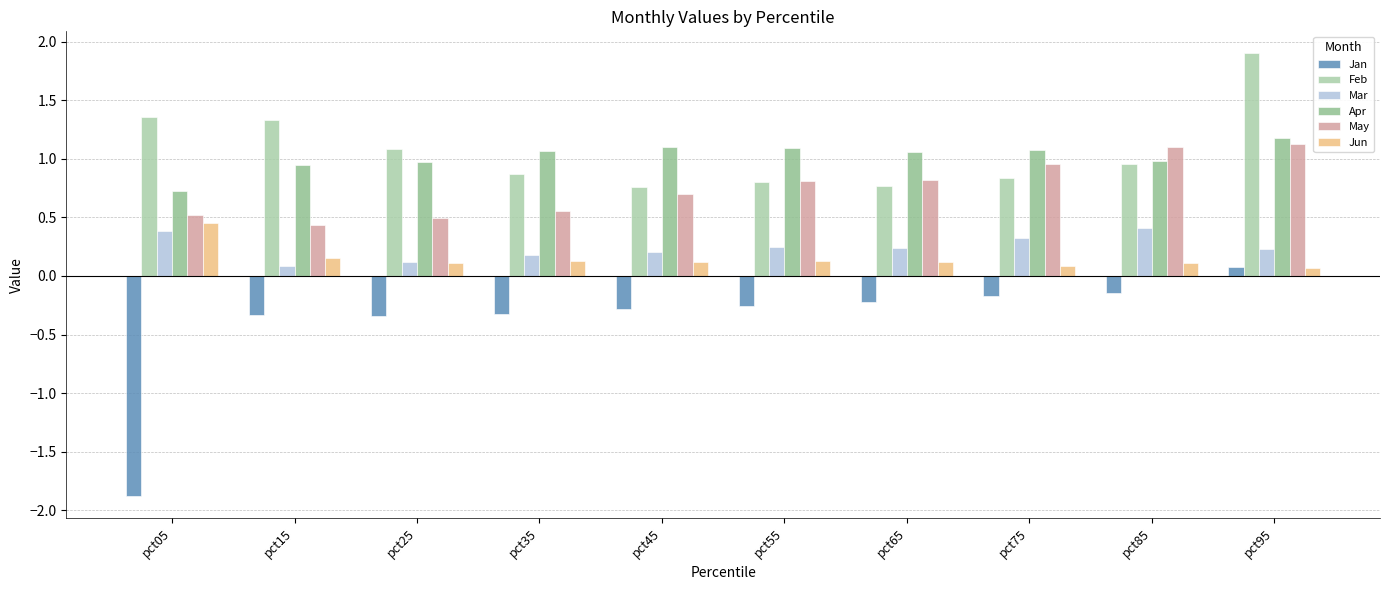

Reading right to left, extract all data points from this chart.

Jan: 0.1	-0.1	-0.2	-0.2	-0.3	-0.3	-0.3	-0.3	-0.3	-1.9
Feb: 1.9	1.0	0.8	0.8	0.8	0.8	0.9	1.1	1.3	1.4
Mar: 0.2	0.4	0.3	0.2	0.2	0.2	0.2	0.1	0.1	0.4
Apr: 1.2	1.0	1.1	1.1	1.1	1.1	1.1	1.0	0.9	0.7
May: 1.1	1.1	1.0	0.8	0.8	0.7	0.6	0.5	0.4	0.5
Jun: 0.1	0.1	0.1	0.1	0.1	0.1	0.1	0.1	0.2	0.4